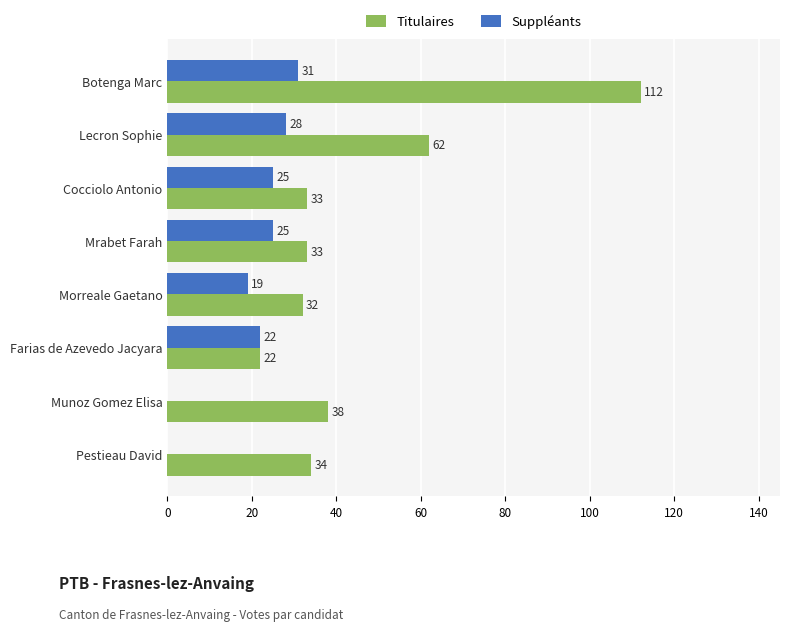

True or false: Titulaires has a value of 13 at Mrabet Farah.

False